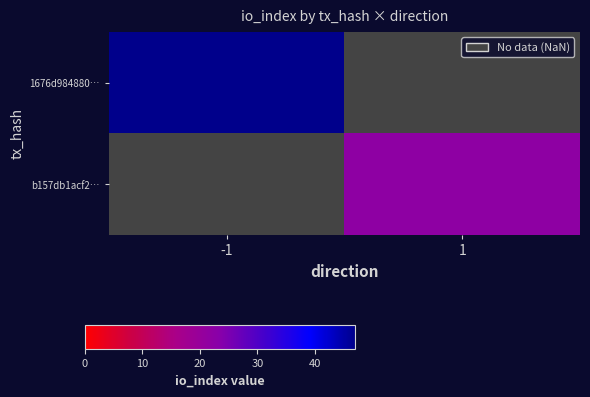

Rank the series at -1 from highest to lowest value.

1676d984880…, b157db1acf2…